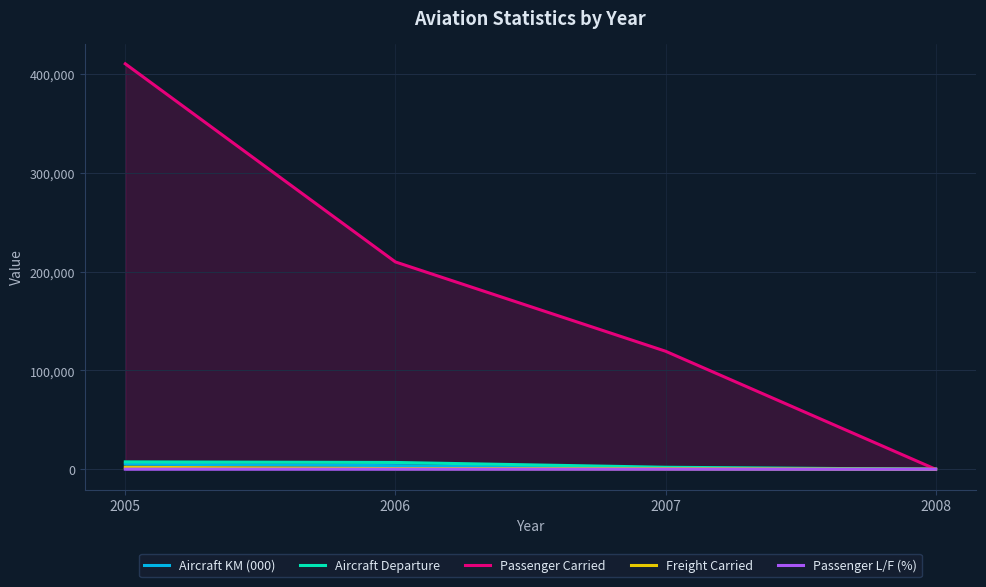

The value of Passenger Carried at 2006 is 58533. True or false?

False